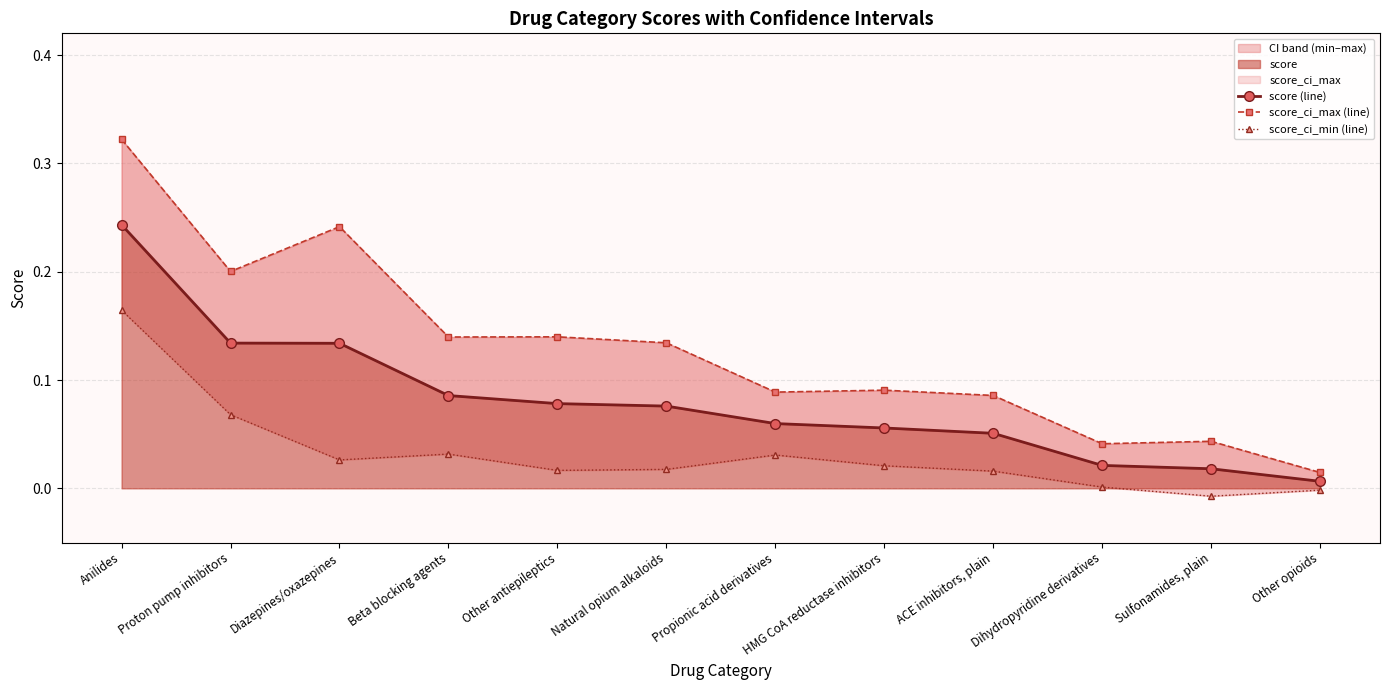

True or false: score (line) and score_ci_min (line) cross at least once.

False